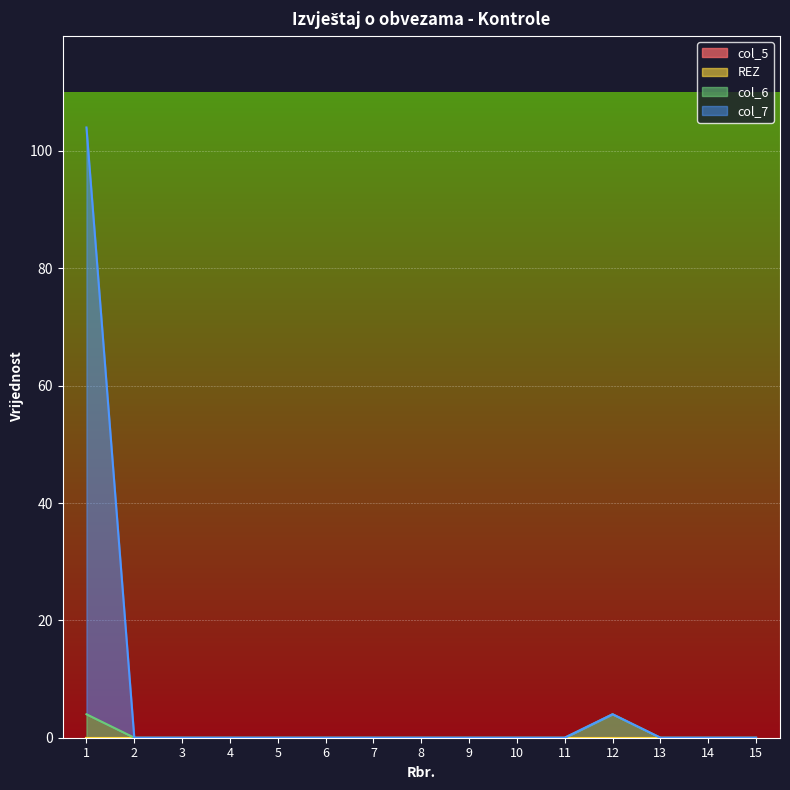

What is the average value of the col_6 series?

1